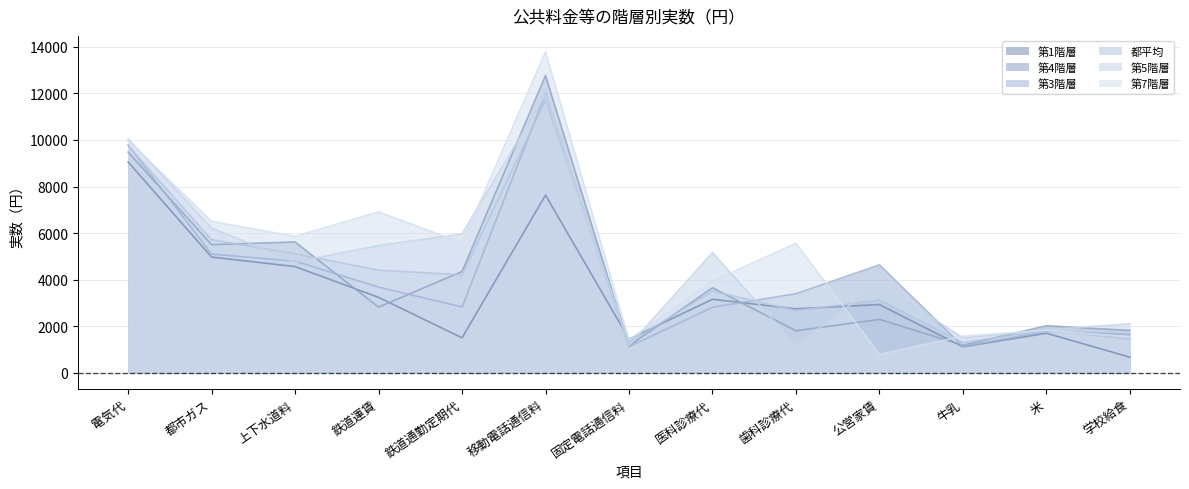

Where does the 第4階層 series first go above 2820?

電気代